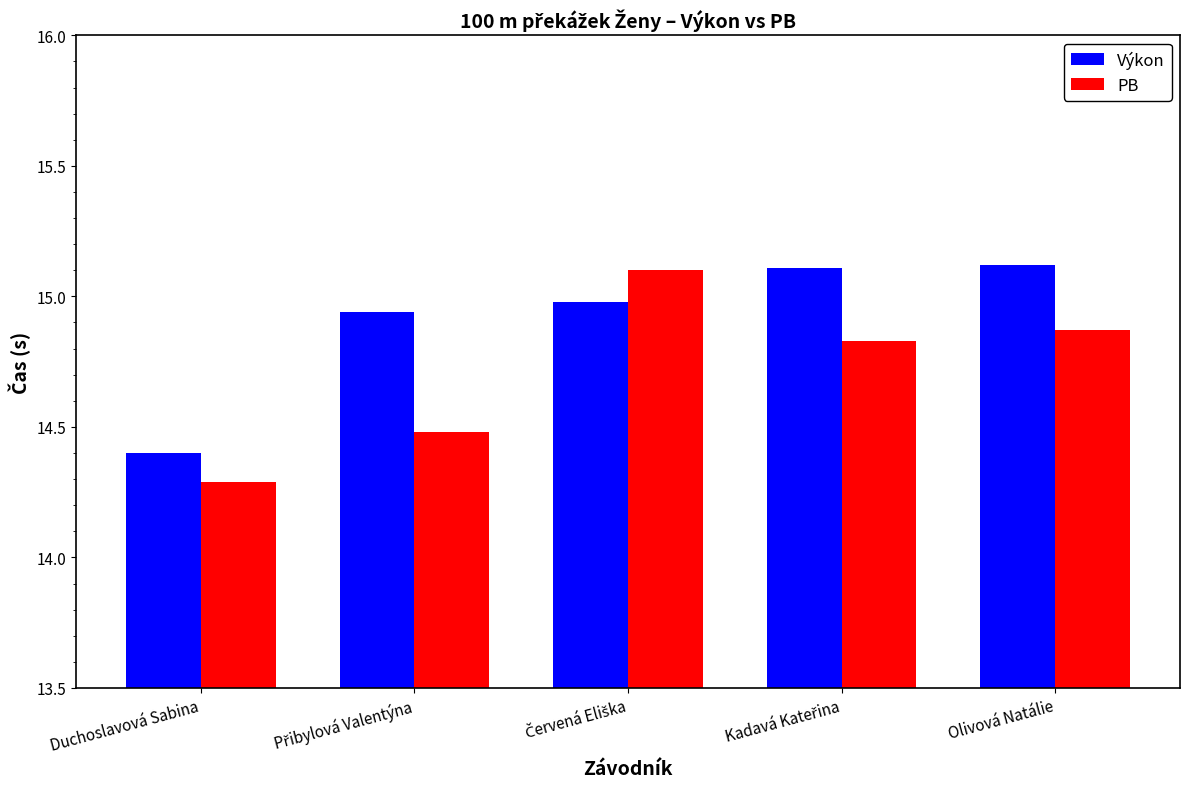

What is the sum of all PB values?

73.6